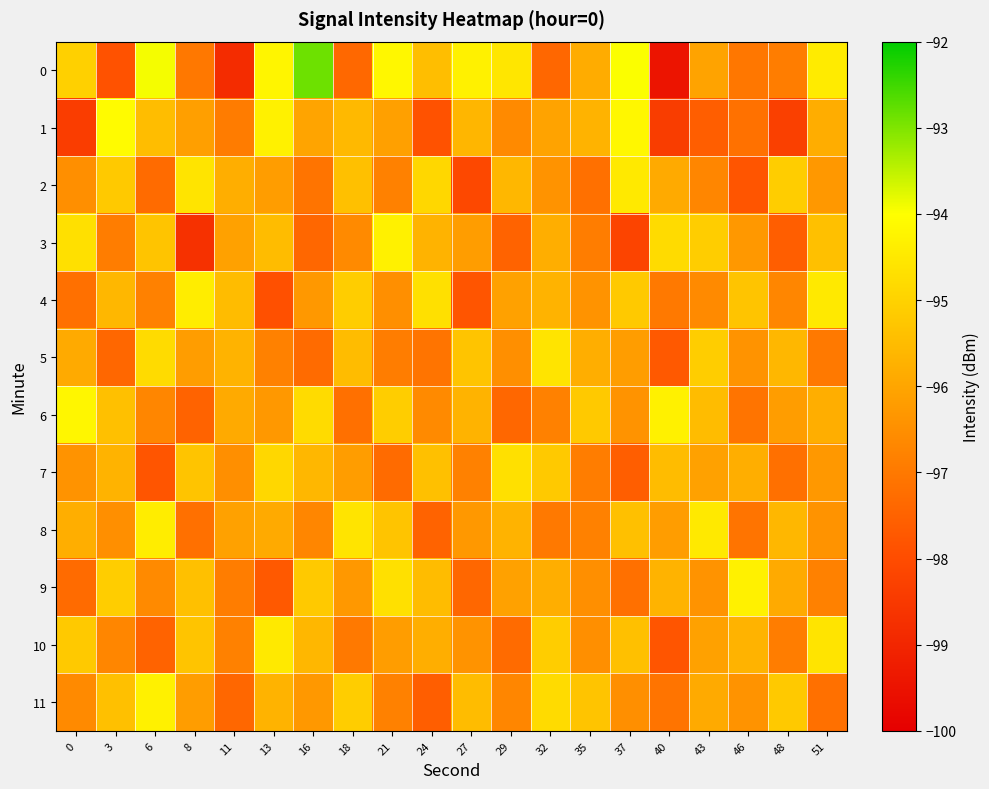

What is the total value across all series at 13?

-1149.9